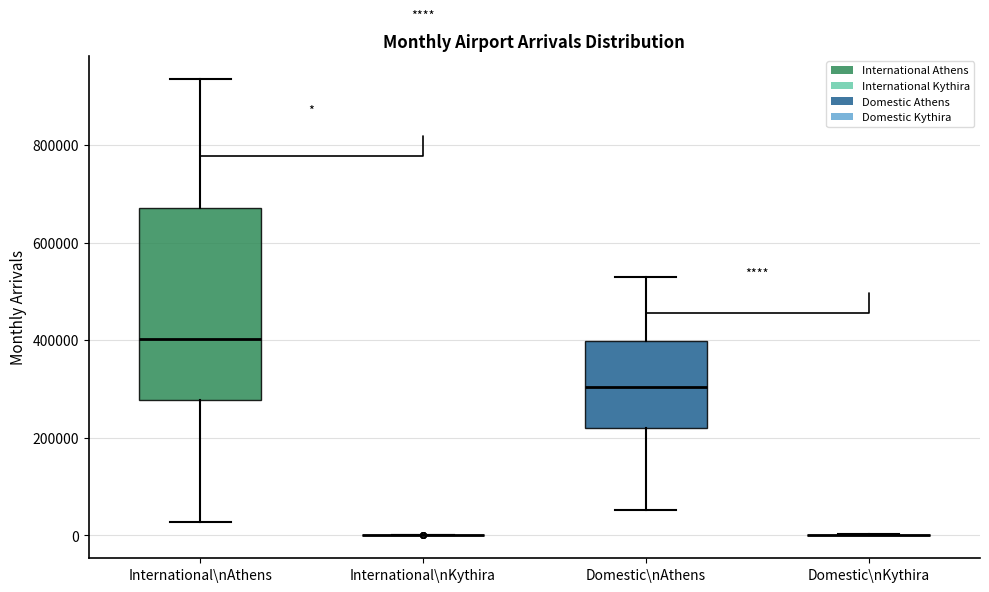

Reading left to right, read every box against the y-axis: the position of its median line, the range the box covers, and the ends of its whiskers. The values are not printed on the chart, so give them approximately, as read against the axis.

International\nAthens: median 400000, box 280000 to 680000, whiskers 20000 to 940000
International\nKythira: box collapsed to a line at 0, whiskers 0 to 0
Domestic\nAthens: median 300000, box 220000 to 400000, whiskers 60000 to 520000
Domestic\nKythira: box collapsed to a line at 0, whiskers 0 to 0